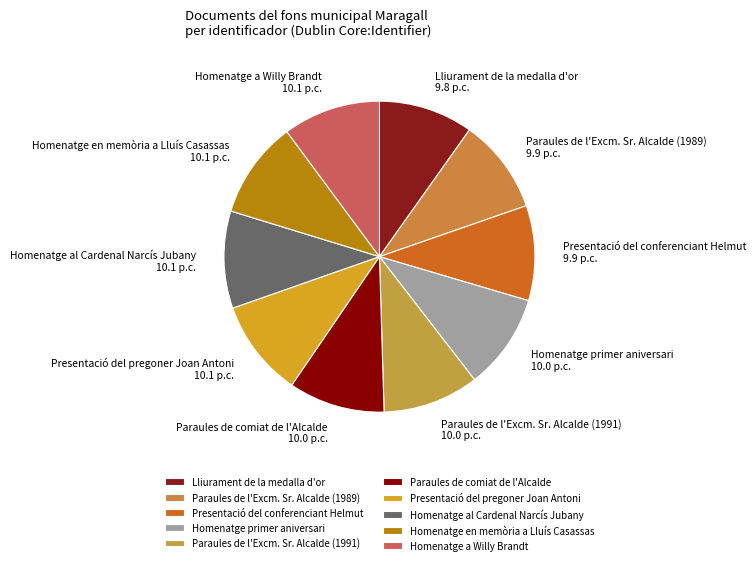

Does Homenatge en memòria a Lluís Casassas account for over 50% of the chart?

No